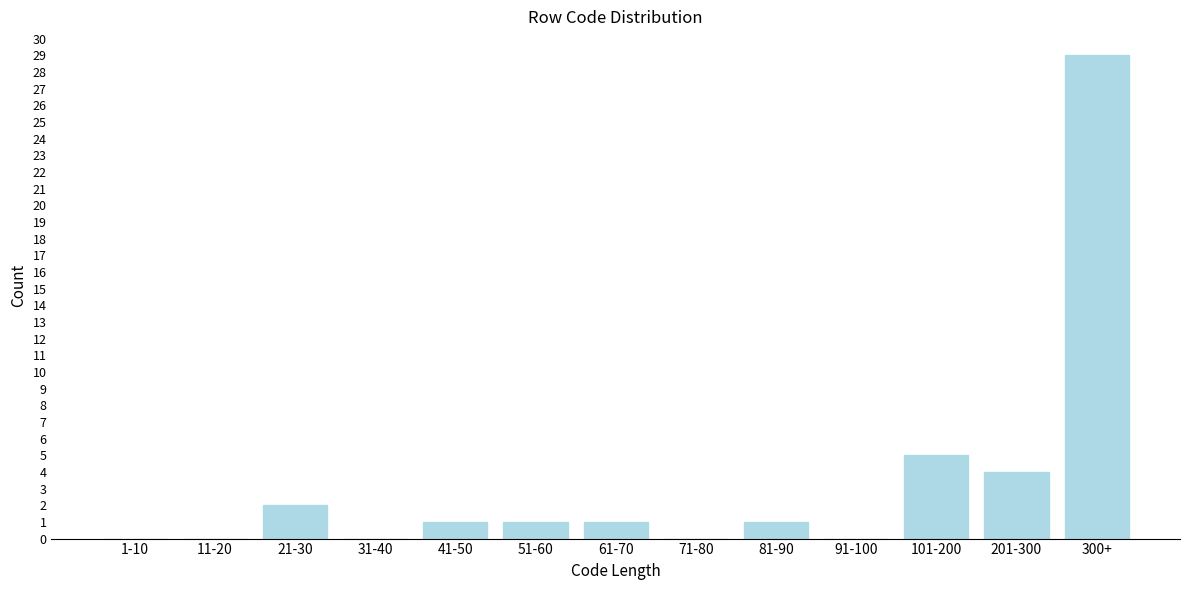

Reading right to left, list all the values displayed in this chart.

300+=29	201-300=4	101-200=5	91-100=0	81-90=1	71-80=0	61-70=1	51-60=1	41-50=1	31-40=0	21-30=2	11-20=0	1-10=0